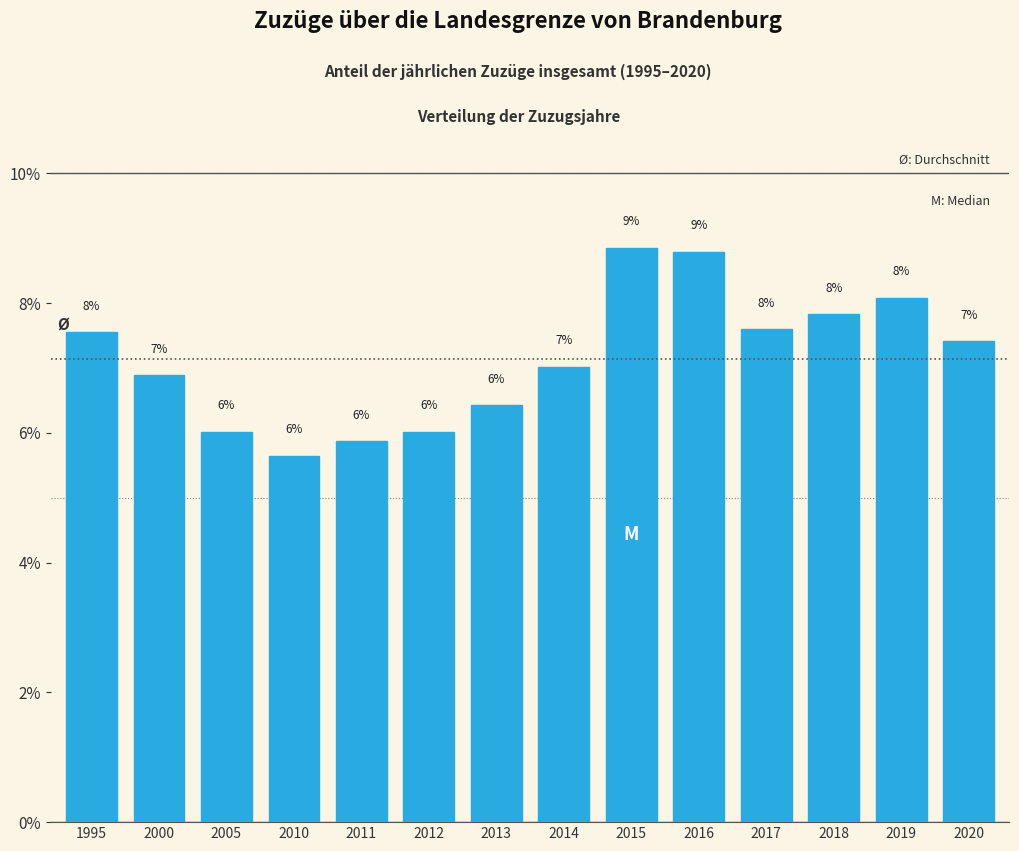

At which category does the chart reach its minimum across all series?

2010